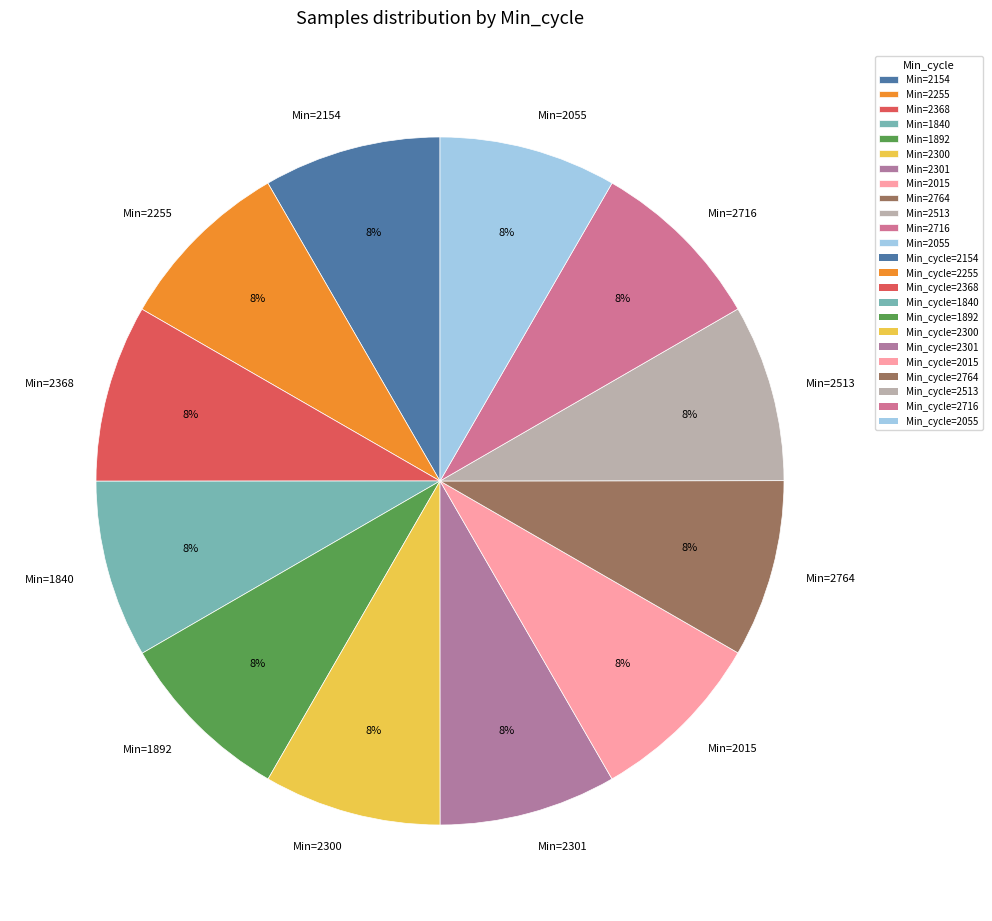

Is there any slice that represents more than half of the pie?

No